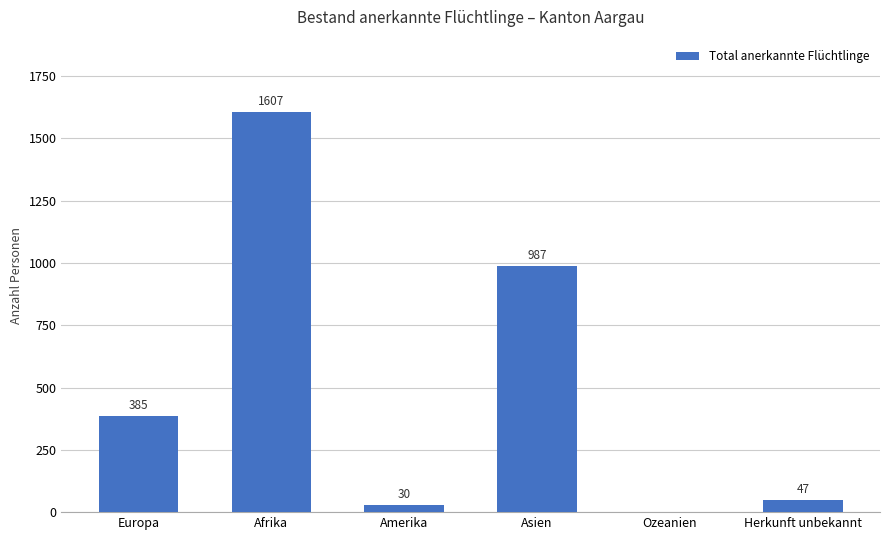

Where is the data nearest to the value 803?

Asien